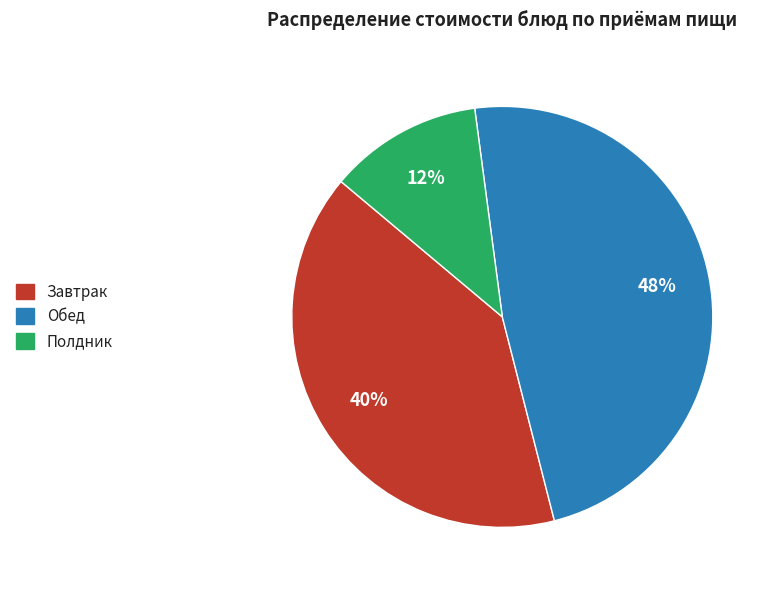

To the nearest percent, what is the difference between the largest and smallest slice percentages?

36%